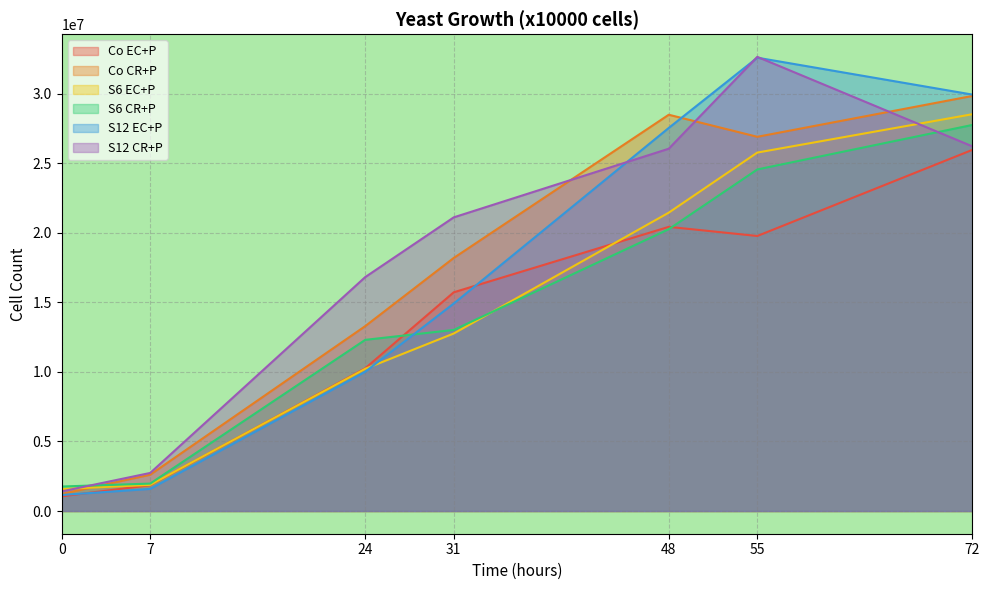

List the series in order of their peak value, highest first.

S12 CR+P, S12 EC+P, Co CR+P, S6 EC+P, S6 CR+P, Co EC+P